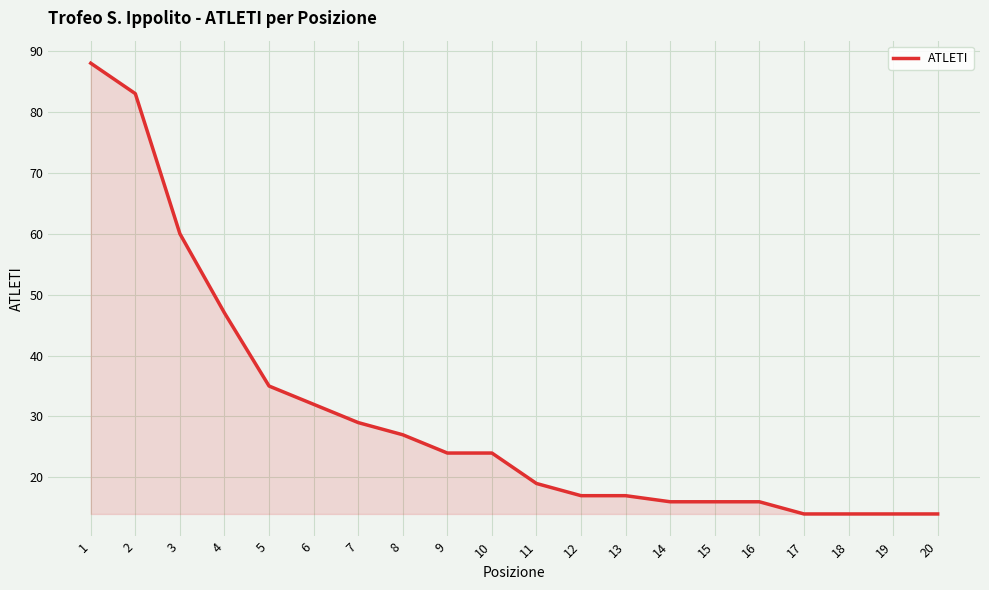

What is the change in value from 3 to 10?

-36